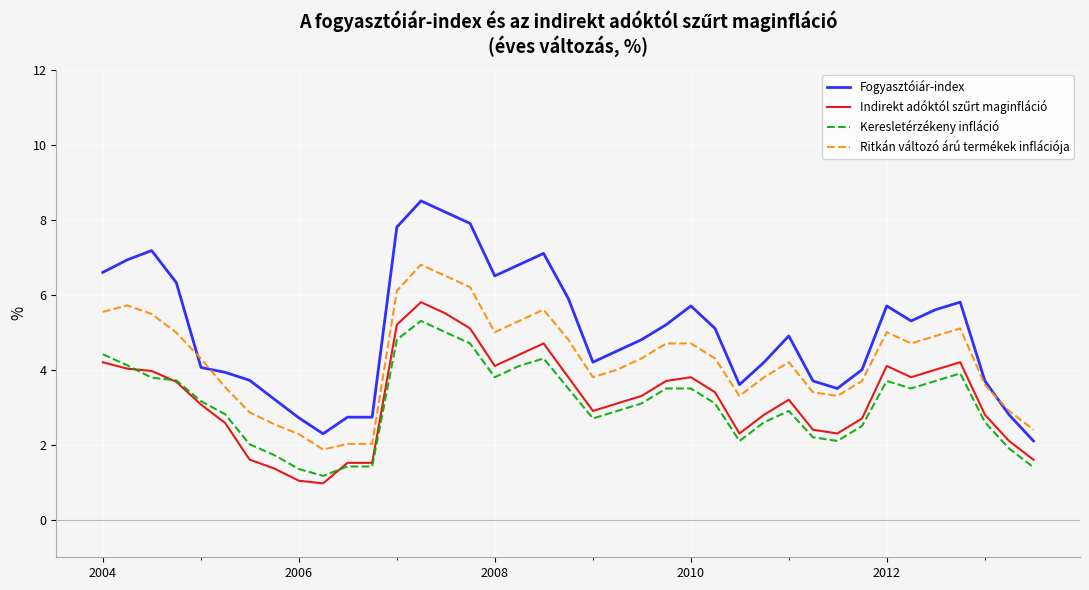

What is the maximum value shown in the chart?

8.5